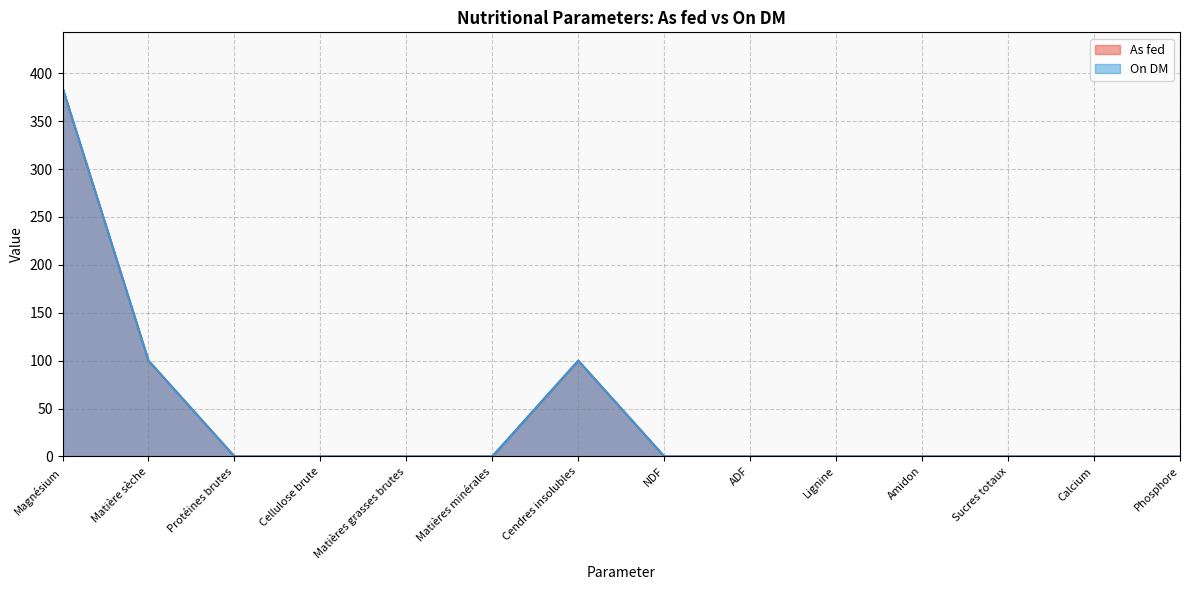

True or false: As fed has a value of 0.0 at Calcium.

True